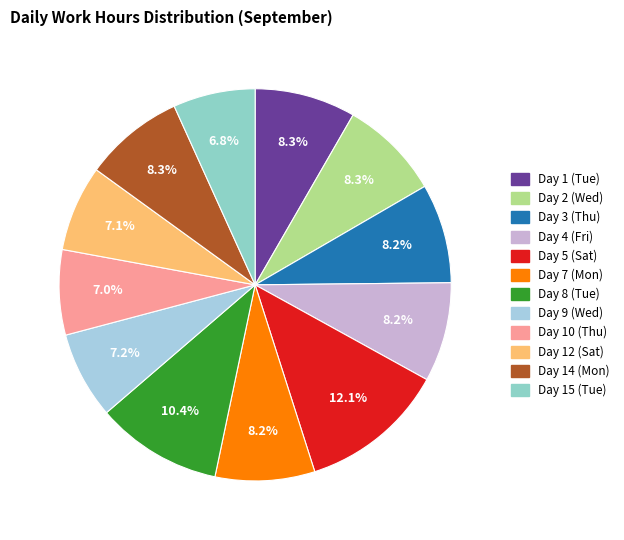

How many slices are in this pie chart?

12